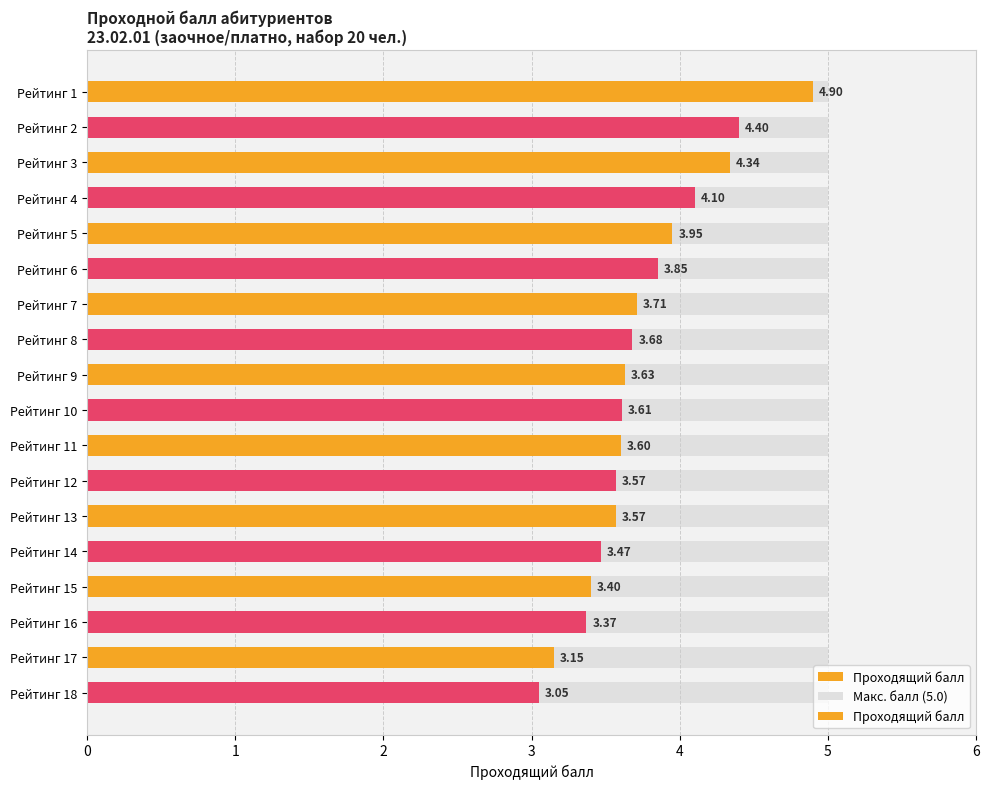

Are the bars grouped side by side (vs. stacked)?

Yes